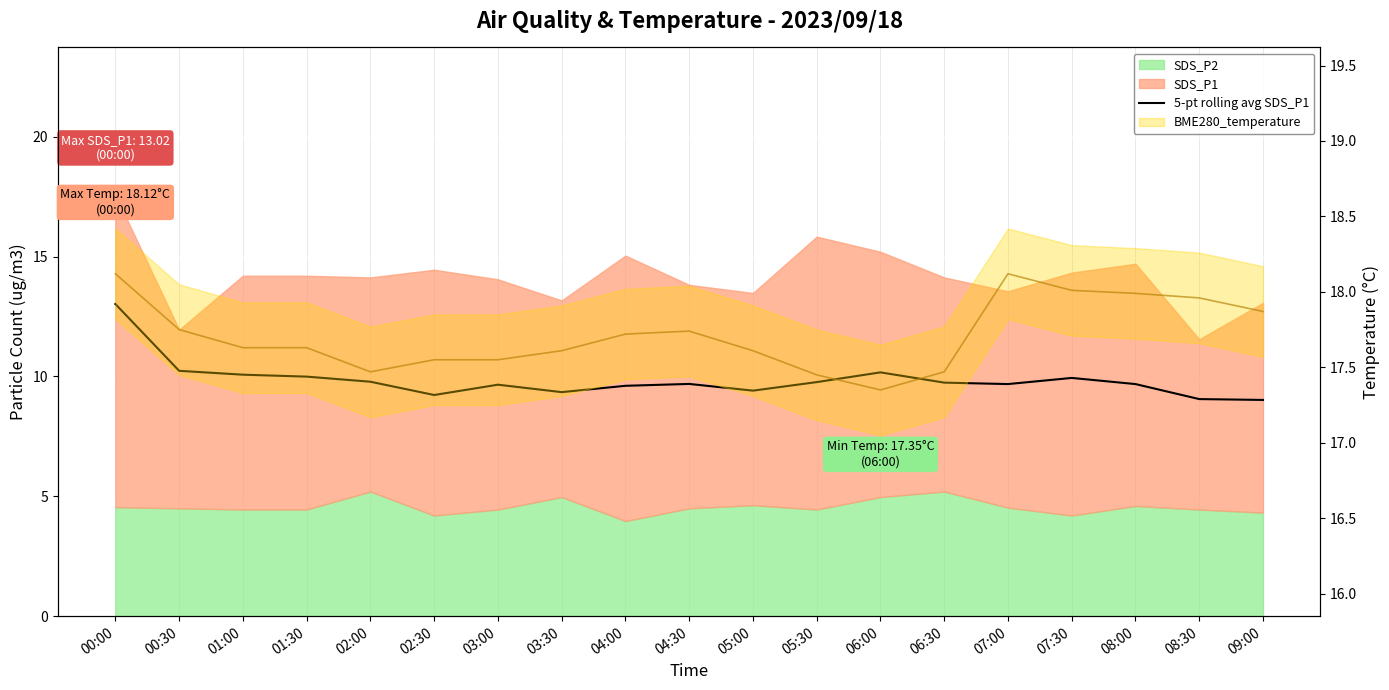

The value at 07:00 is 9.7. True or false?

True